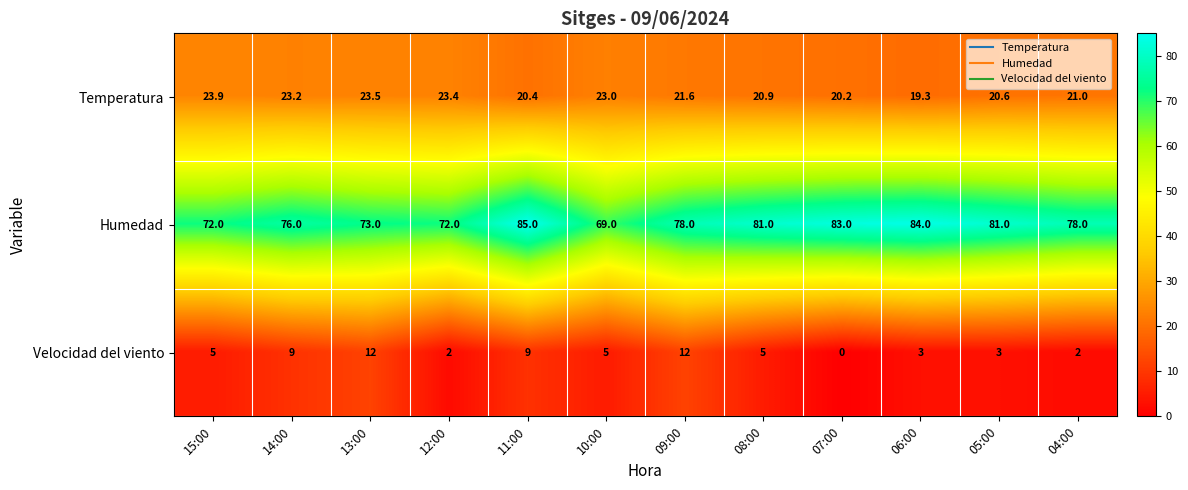

At which category does the chart reach its peak across all series?

11:00